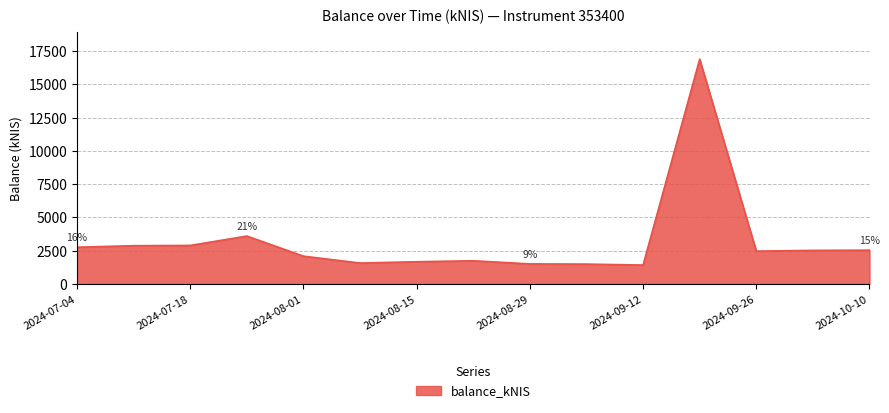

What is the maximum value shown in the chart?

16891.7